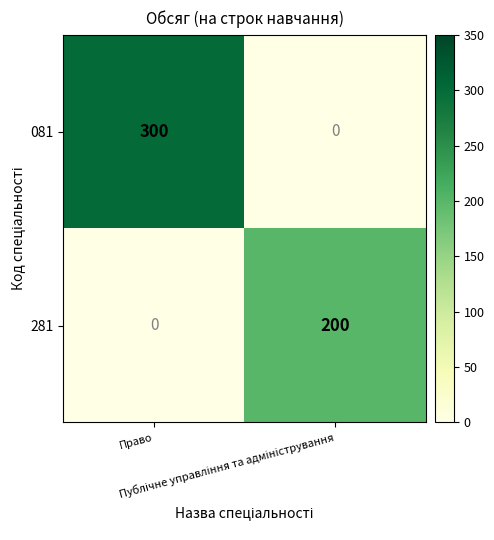

What is the average value of the 081 series?

150